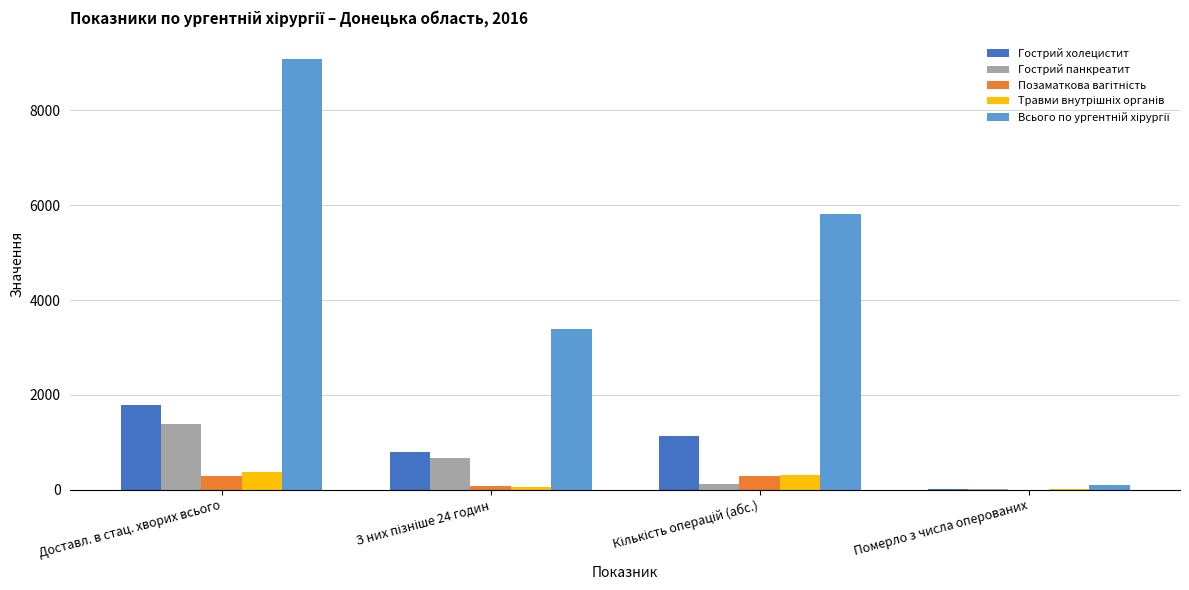

Which category has the highest value in the Гострий панкреатит series?

Доставл. в стац. хворих всього